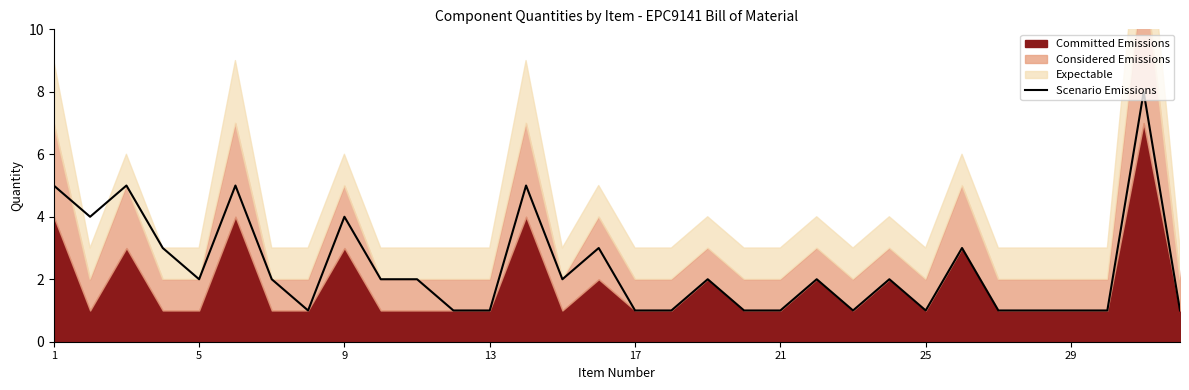

What is the difference between the maximum and second lowest values?

7